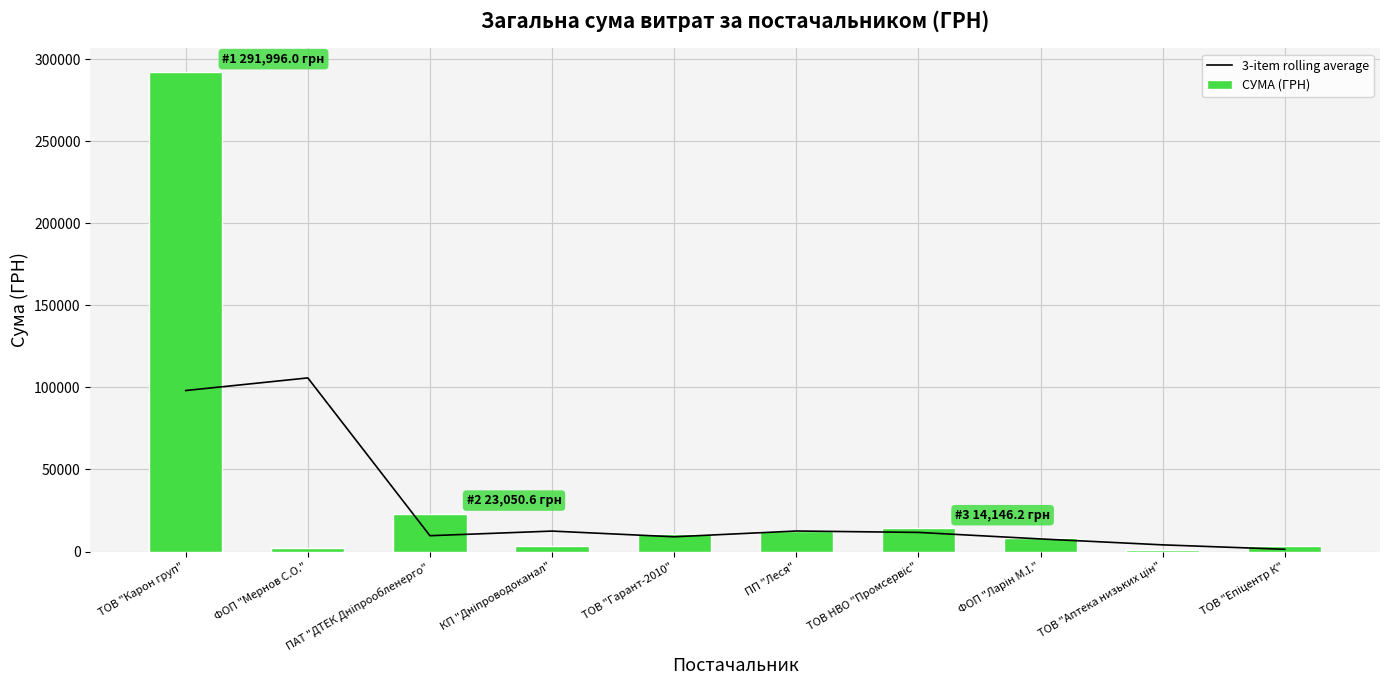

Which has a higher value, ТОВ НВО "Промсервіс" or ТОВ "Карон груп"?

ТОВ "Карон груп"